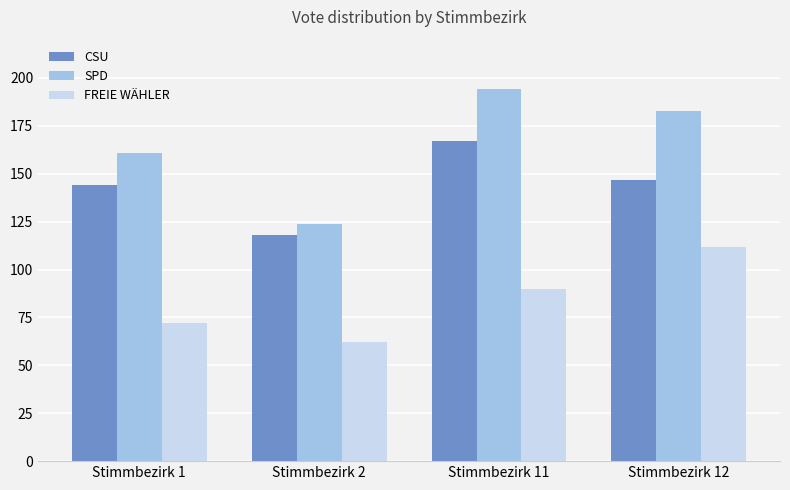

The FREIE WÄHLER series shows 23 at Stimmbezirk 1. True or false?

False